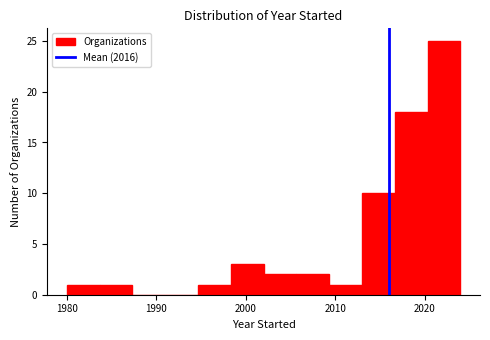

Read against the x-axis, roughly where is the centre of the tallest bar?

2022